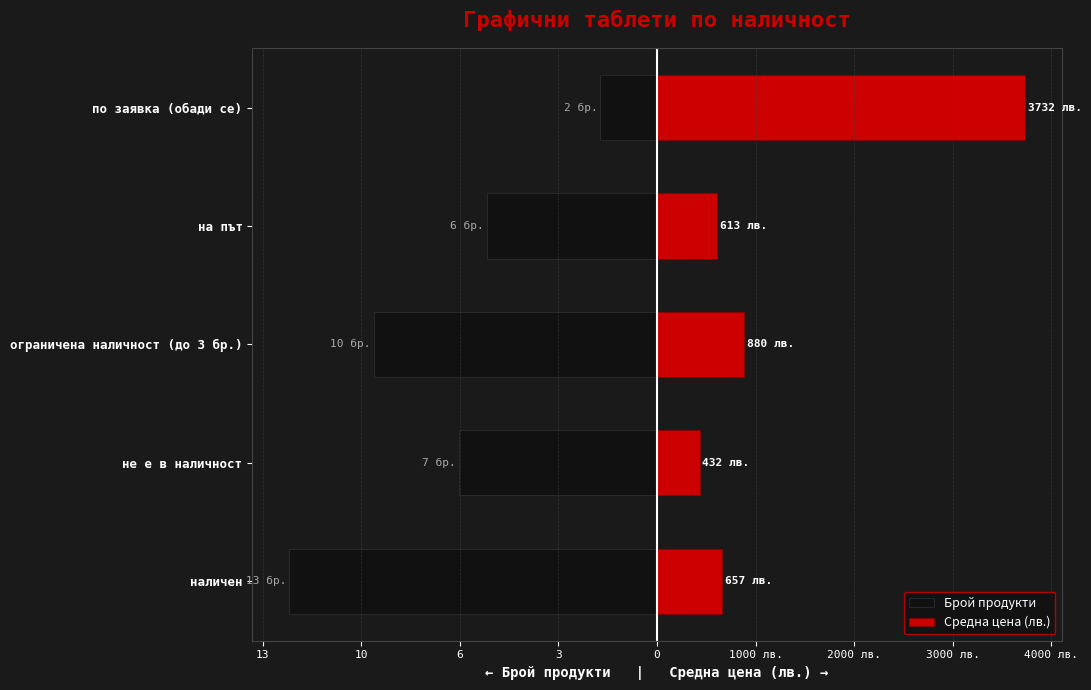

What is the average value of the Средна цена (лв.) series?

1262.7